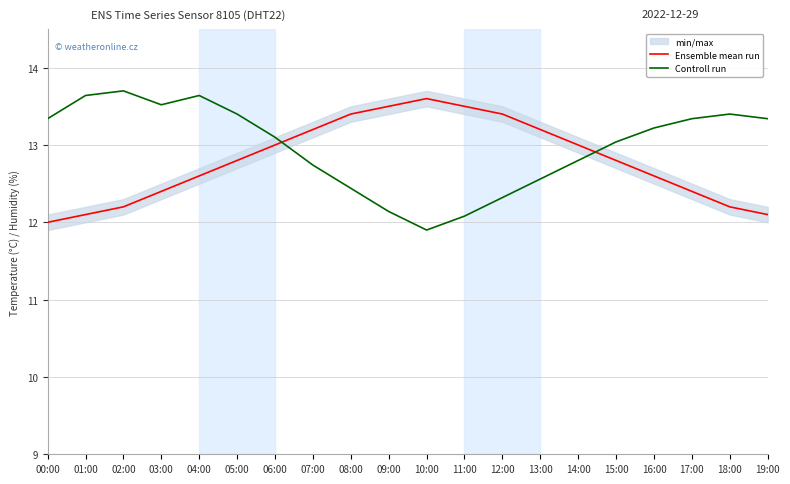

What is the label of the 17th point from the right?

03:00